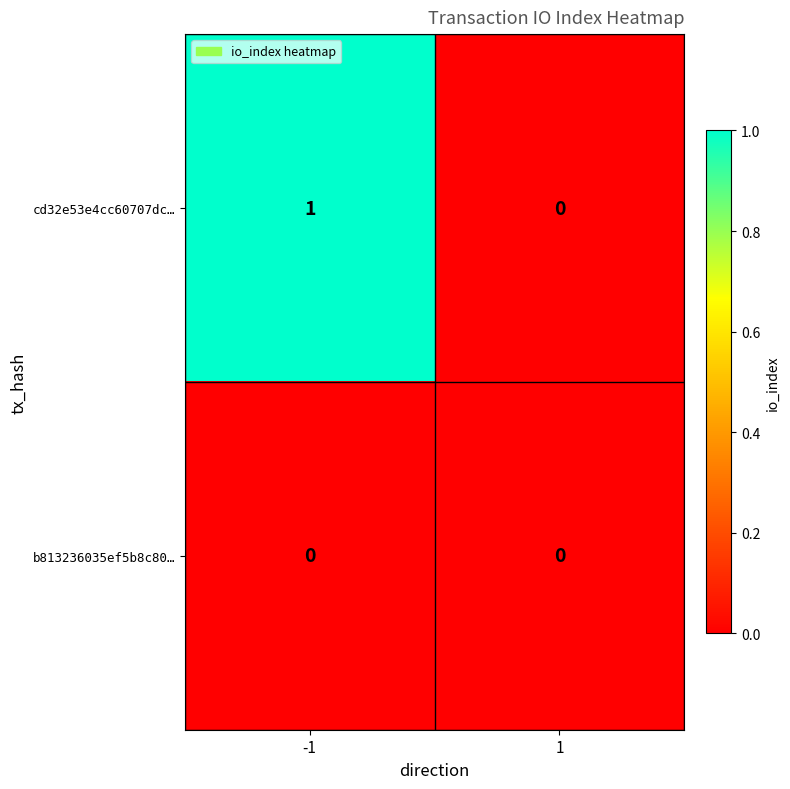

Which series changed the most between -1 and 1?

cd32e53e4cc60707dc…